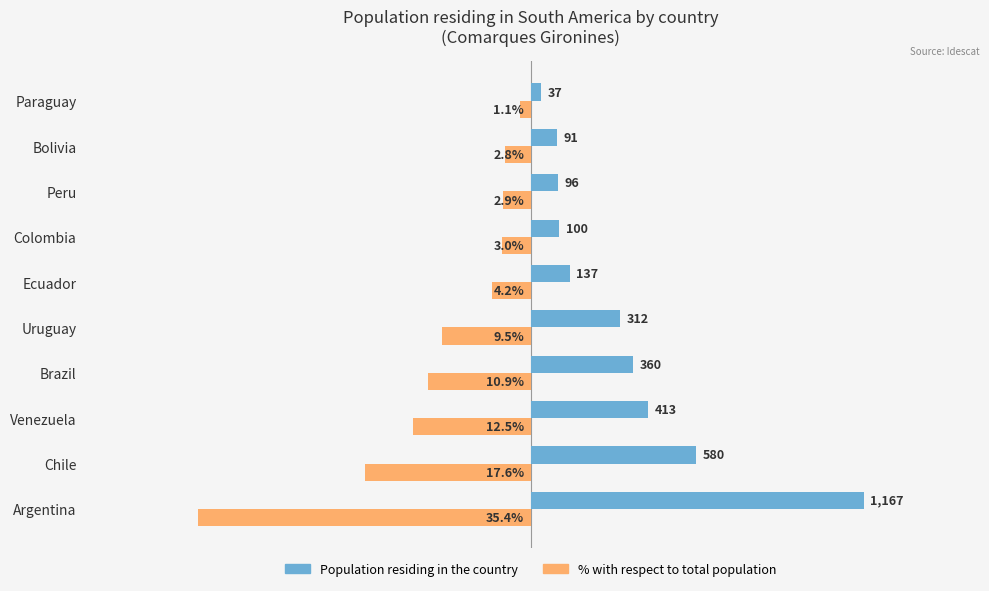

At which label is Population residing in the country closest to 602?

Chile